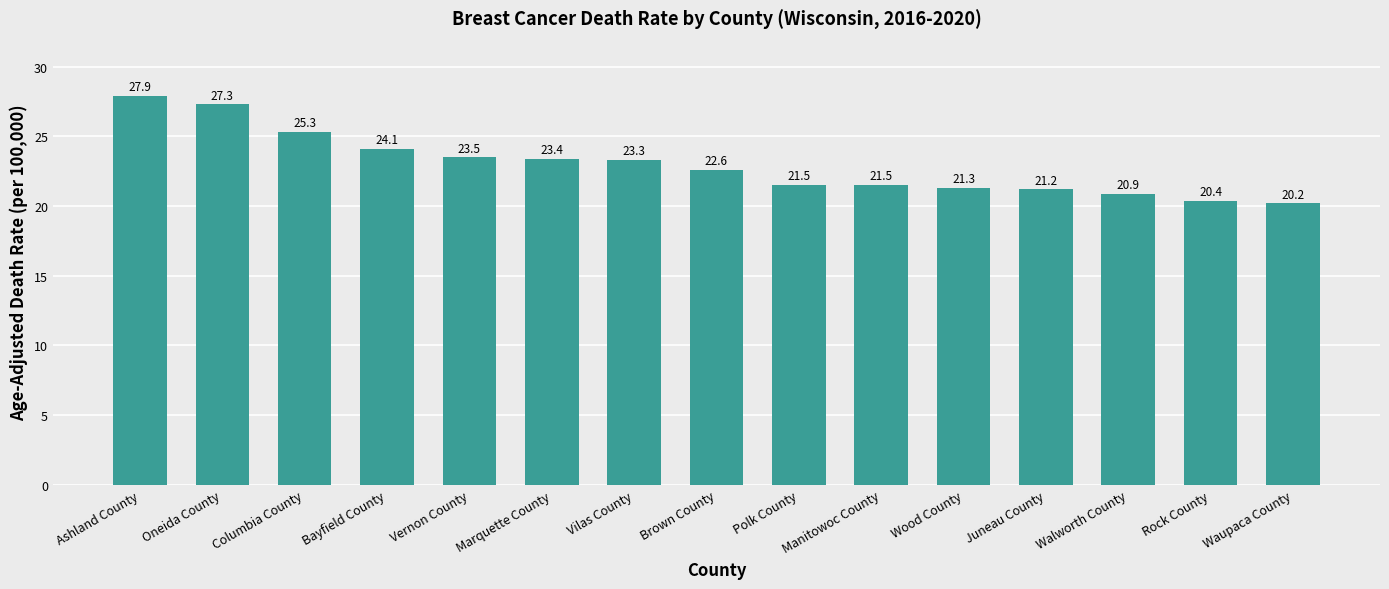

Reading left to right, transcribe all the data shown in this chart.

Ashland County=27.9	Oneida County=27.3	Columbia County=25.3	Bayfield County=24.1	Vernon County=23.5	Marquette County=23.4	Vilas County=23.3	Brown County=22.6	Polk County=21.5	Manitowoc County=21.5	Wood County=21.3	Juneau County=21.2	Walworth County=20.9	Rock County=20.4	Waupaca County=20.2